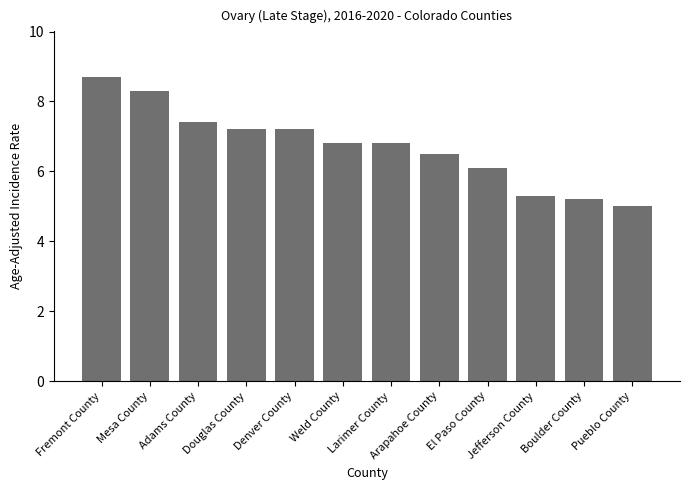

The chart shows a value of 4.4 at Adams County. True or false?

False